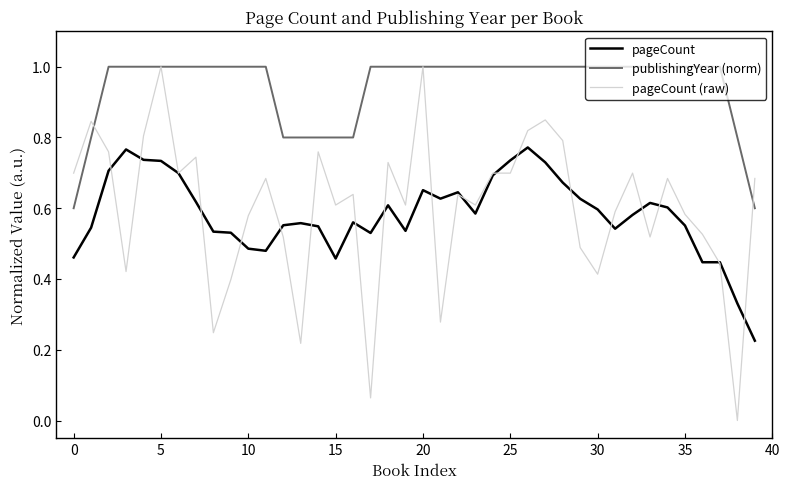

What is the sum of all pageCount values?

23.3